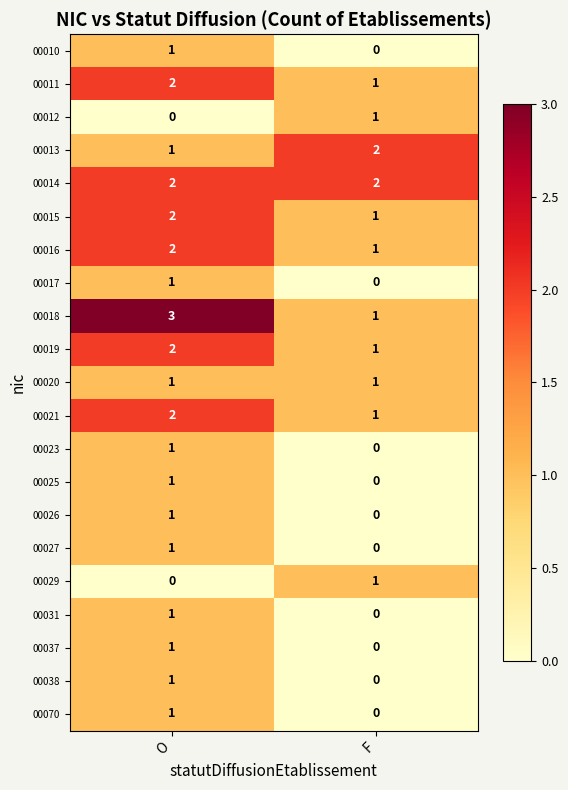

Rank the categories by 00026 value from highest to lowest.

O, F